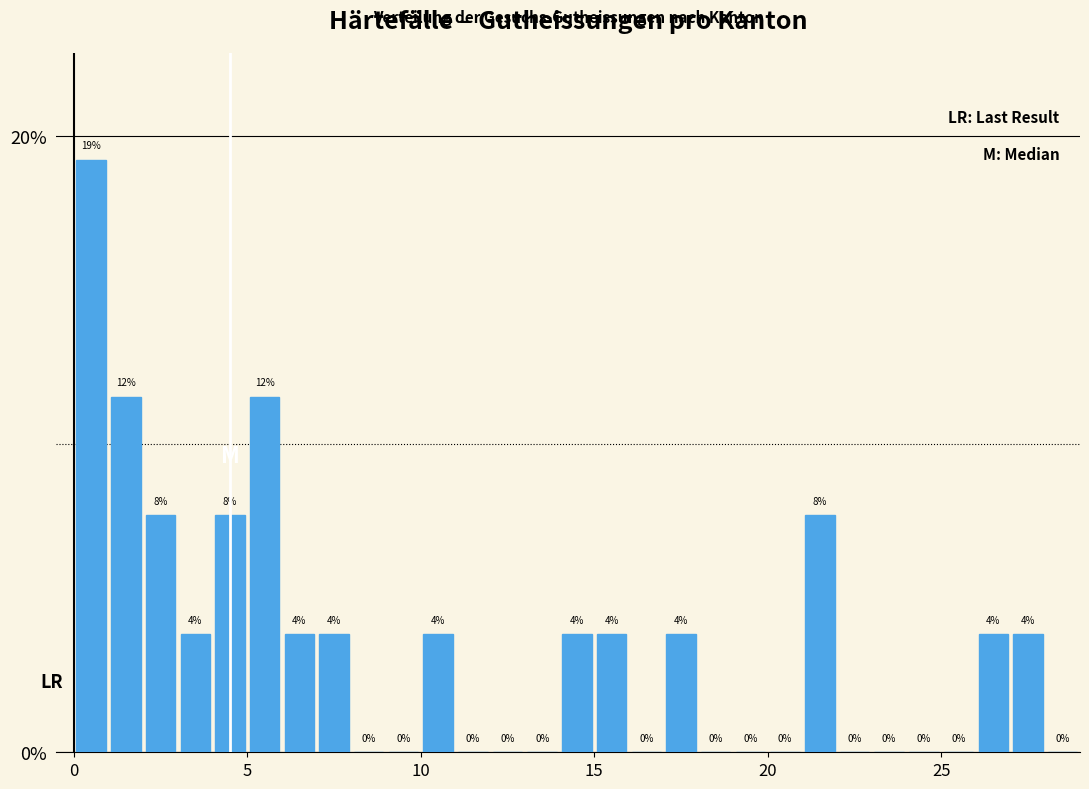

Around what value on the x-axis is the tallest bar? Give the approximate position of its centre, as read against the axis.

0.5